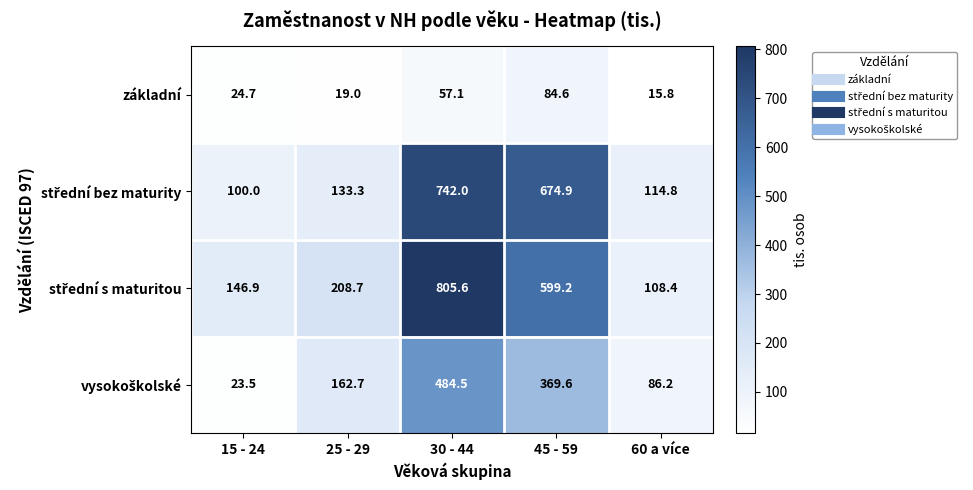

What is the total value across all series at 15 - 24?

295.1